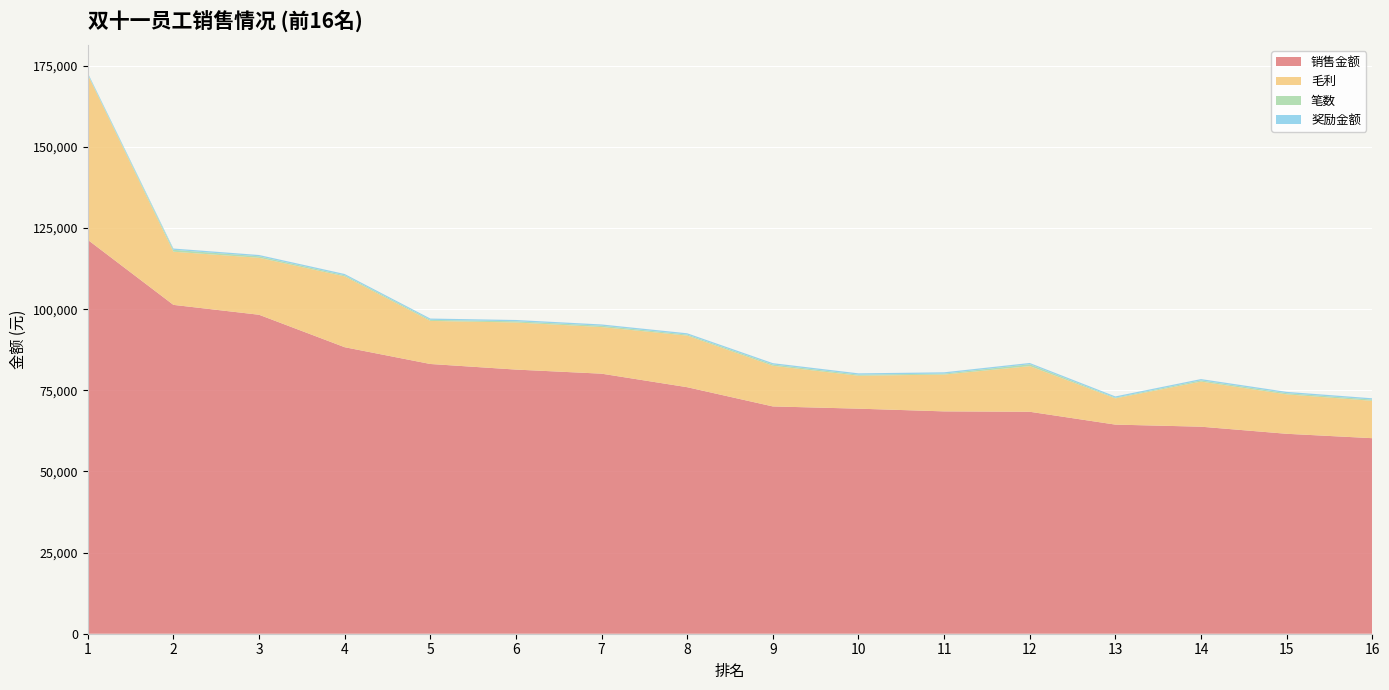

Reading left to right, extract all data points from this chart.

销售金额: 121370.0	101330.9	98285.2	88284.2	83115.3	81391.3	80131.3	75961.3	70037.4	69348.1	68510.9	68394.5	64435.0	63792.0	61607.6	60254.2
毛利: 50850.1	16379.2	17552.3	21821.2	13266.8	14508.4	14363.2	15894.1	12531.1	10146.2	11339.8	14062.3	8075.4	13892.3	12140.1	11511.7
笔数: 193.0	586.0	461.0	340.0	338.0	375.0	407.0	326.0	405.0	340.0	301.0	575.0	214.0	384.0	383.0	382.0
奖励金额: 400.0	400.0	400.0	400.0	400.0	400.0	400.0	400.0	400.0	400.0	400.0	400.0	400.0	400.0	400.0	400.0